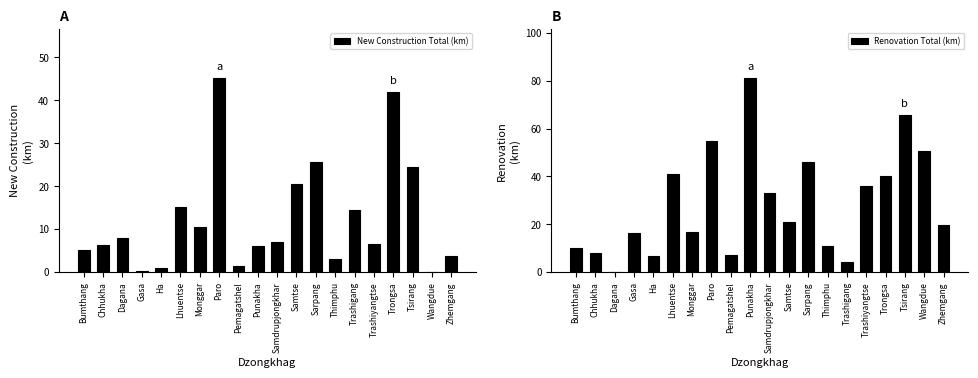

How many bars are there in total?

40